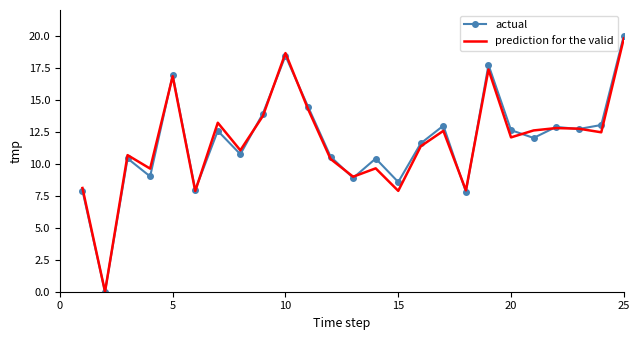

What is the maximum value shown in the chart?

20.0